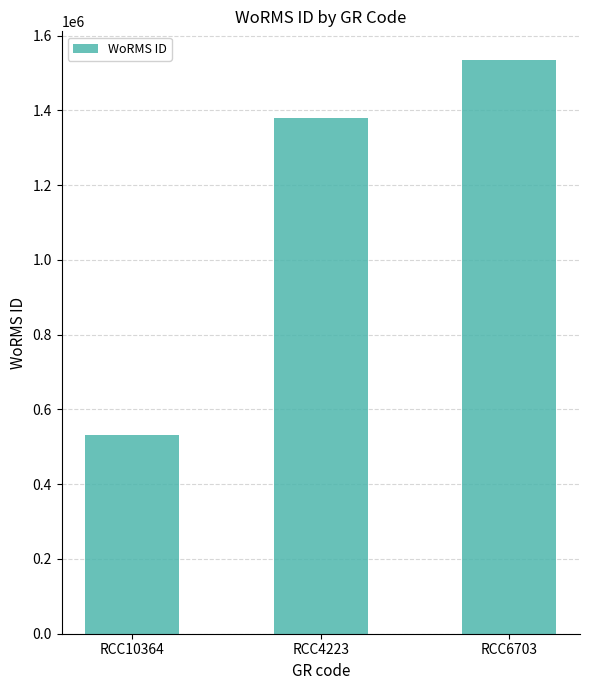

The value at RCC6703 is 1042964. True or false?

False